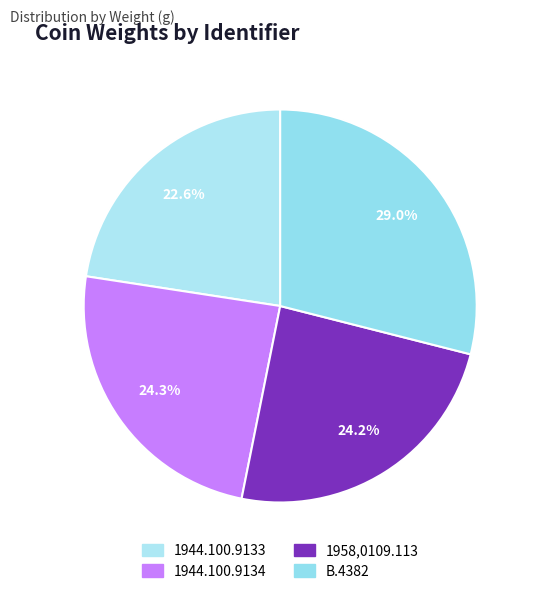

What is the ratio of the value at B.4382 to the value at 1958,0109.113?

1.2